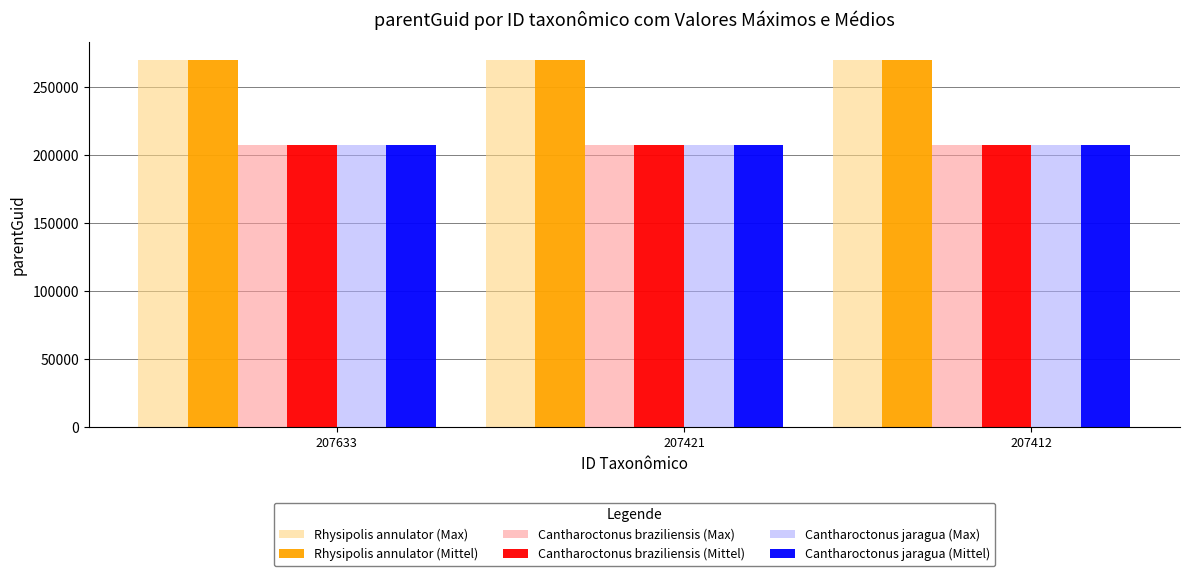

The Rhysipolis annulator (Max) series shows 269841 at 207412. True or false?

True